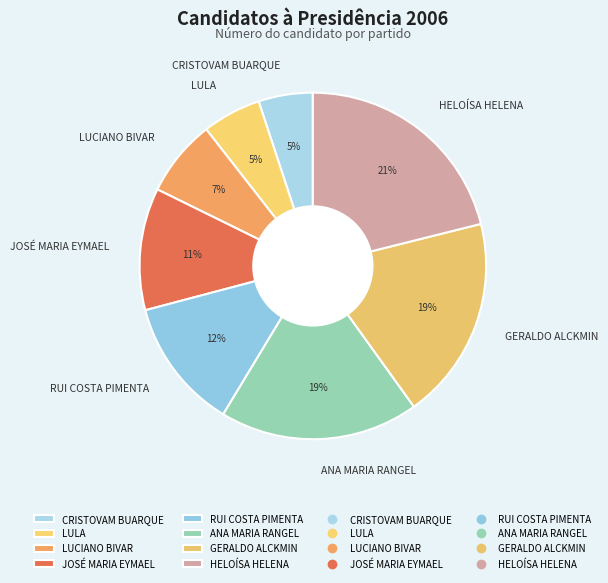

What is the largest slice in the pie chart?

HELOÍSA HELENA